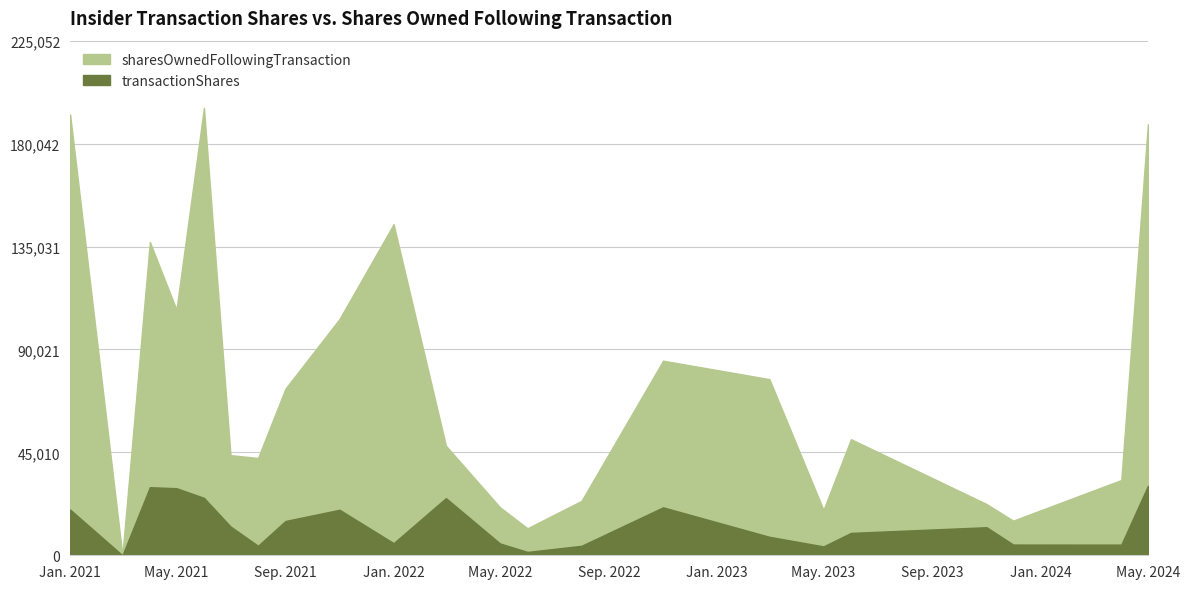

Which label corresponds to the smallest value in the chart?

2021-03